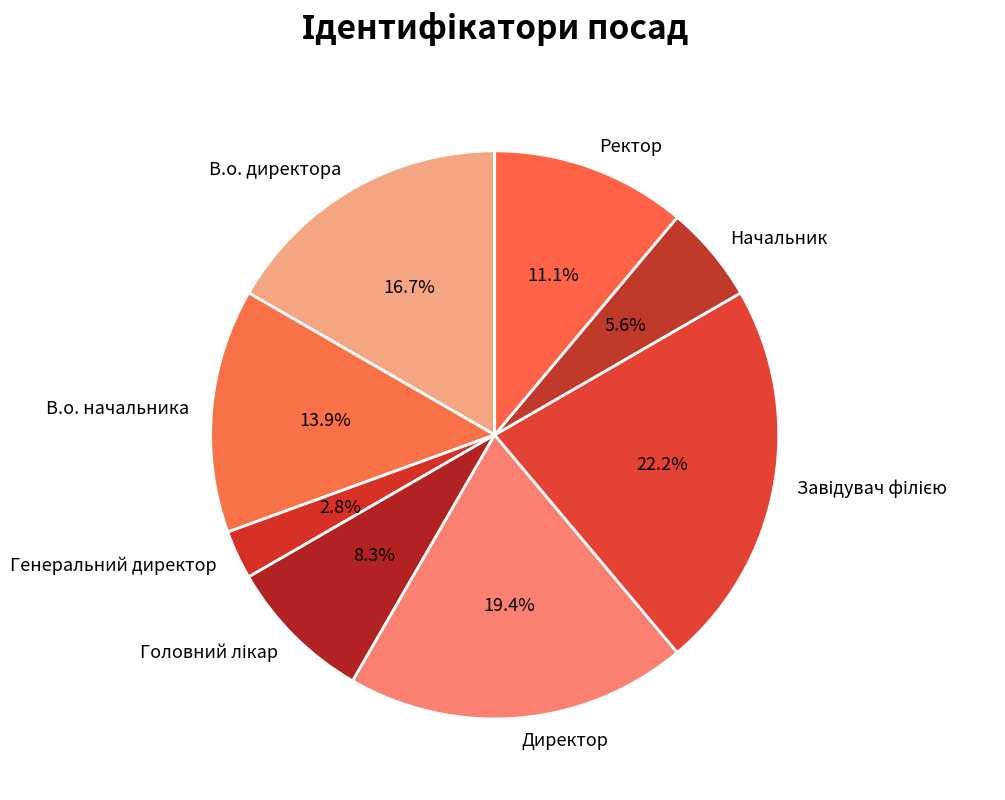

Which slice is the smallest?

Генеральний директор